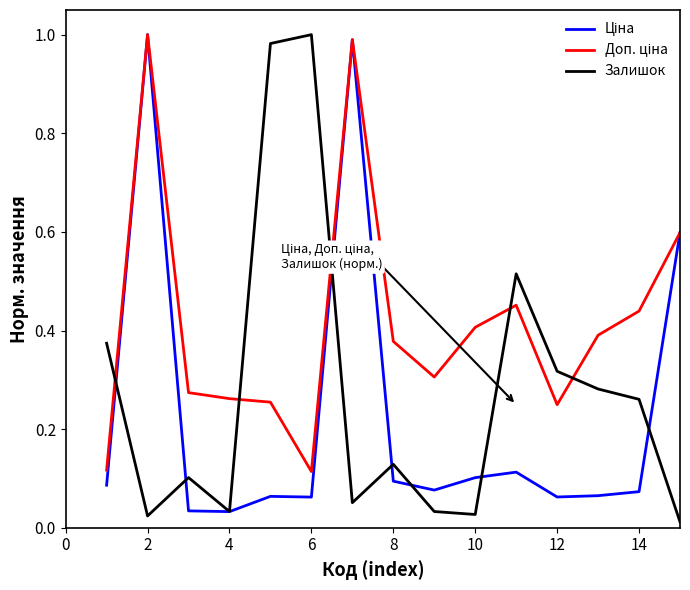

Which series has the largest total across all categories?

Доп. ціна